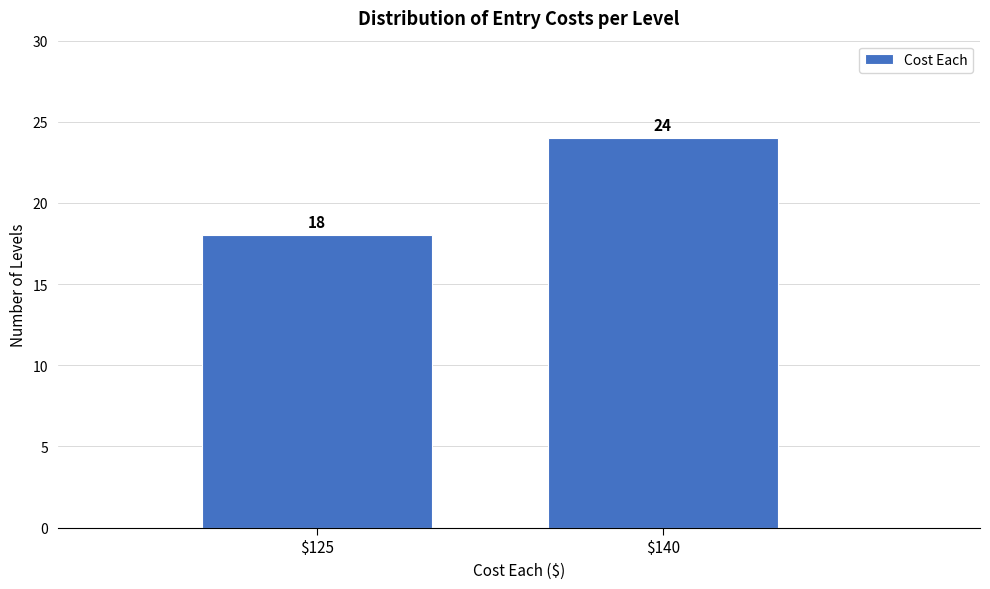

Reading left to right, list all the values displayed in this chart.

18	24